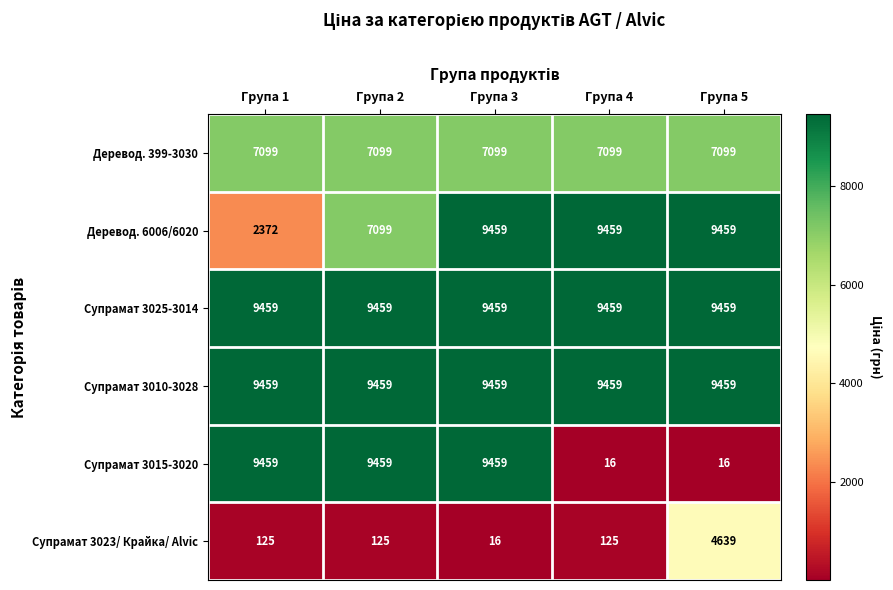

The Супрамат 3015-3020 series shows 5640 at Група 3. True or false?

False